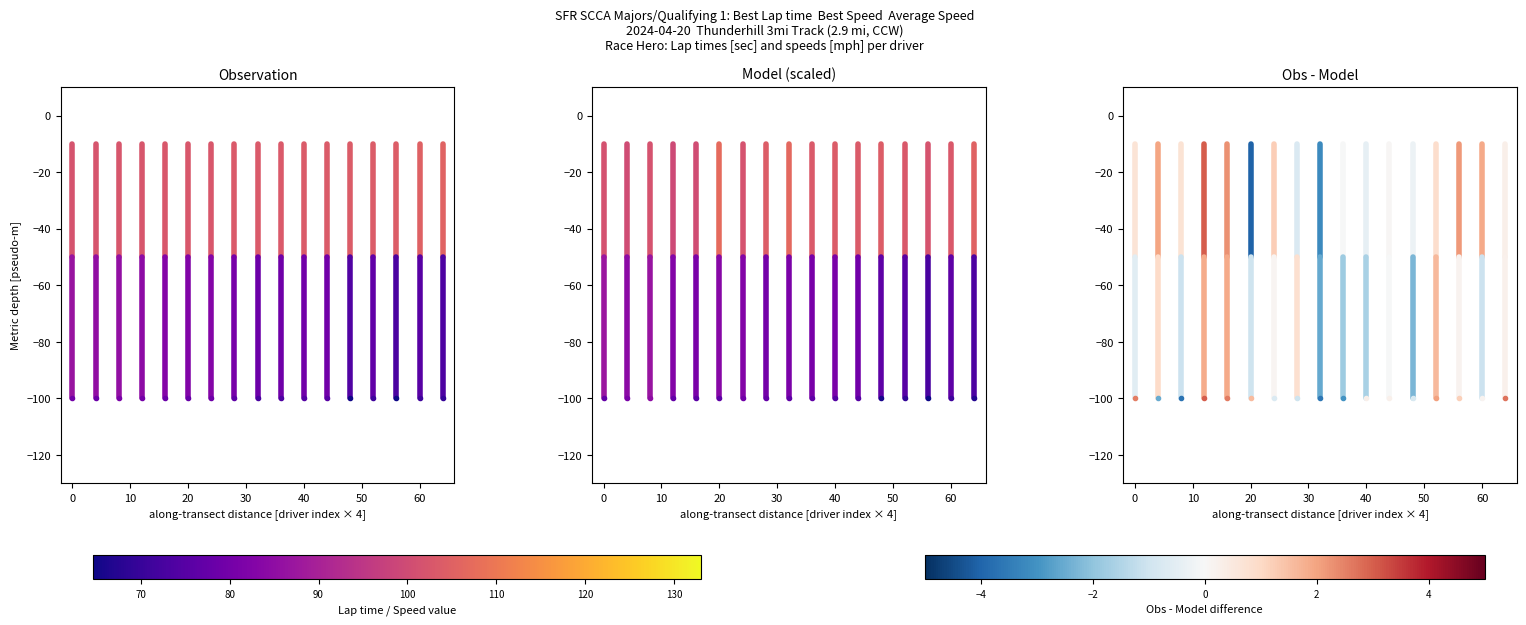

True or false: Igor Lyustin has a value of -7 at −10.

False